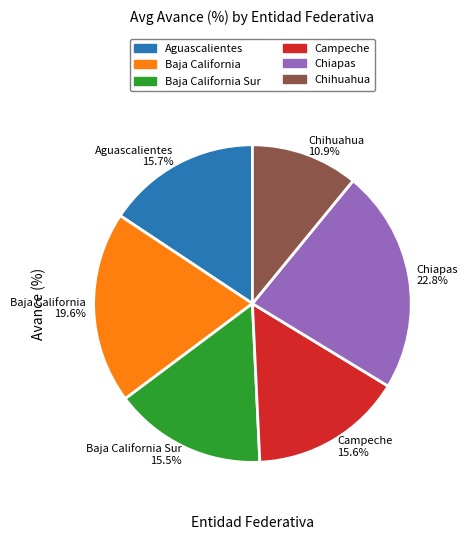

Which category has the biggest portion of the pie?

Chiapas 22.8%